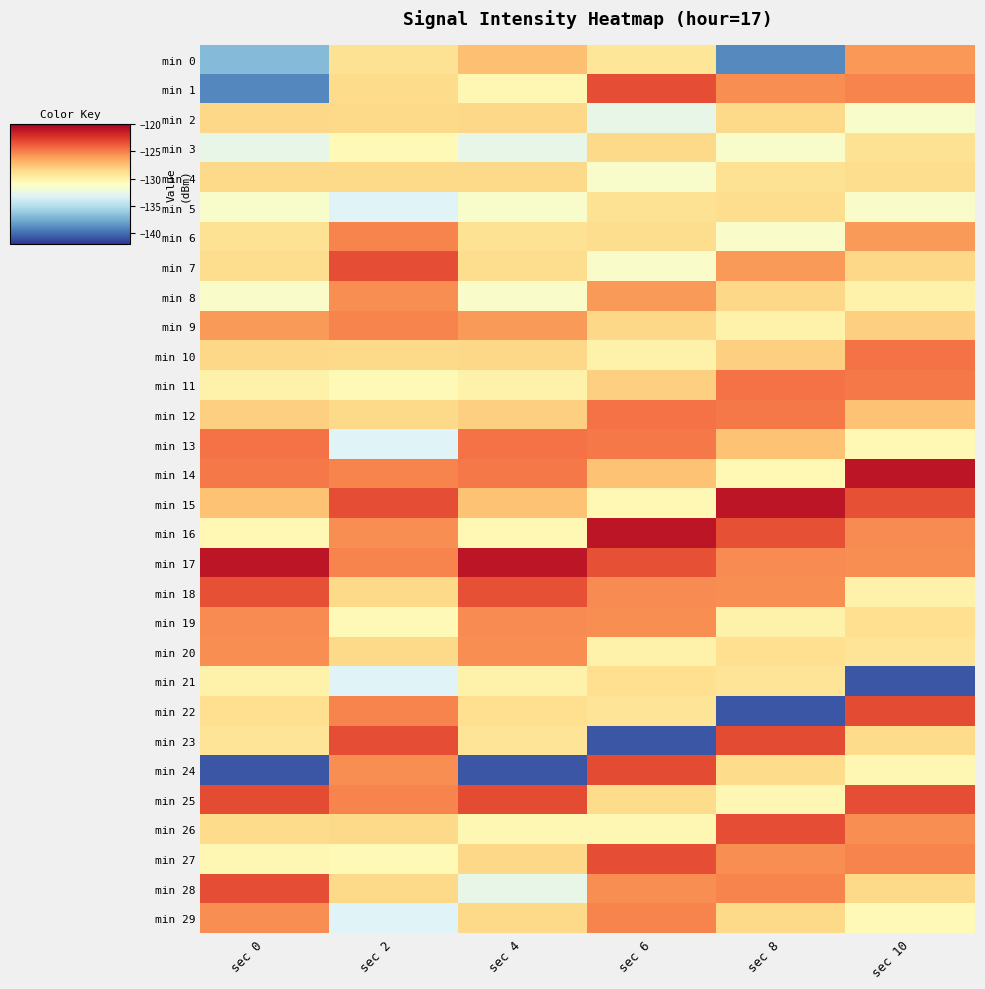

Rank the series at sec 0 from lowest to highest value.

min 24, min 1, min 0, min 3, min 5, min 8, min 16, min 27, min 21, min 11, min 23, min 6, min 22, min 7, min 26, min 4, min 10, min 2, min 12, min 15, min 9, min 20, min 29, min 19, min 14, min 13, min 18, min 28, min 25, min 17